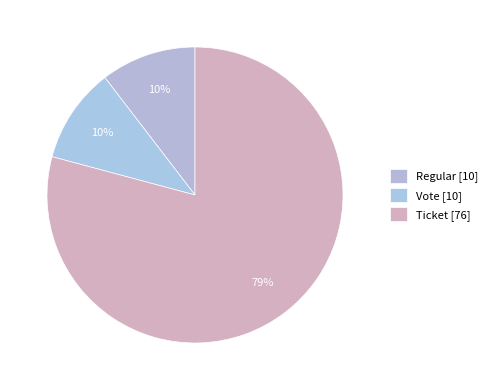

How many slices are in this pie chart?

3